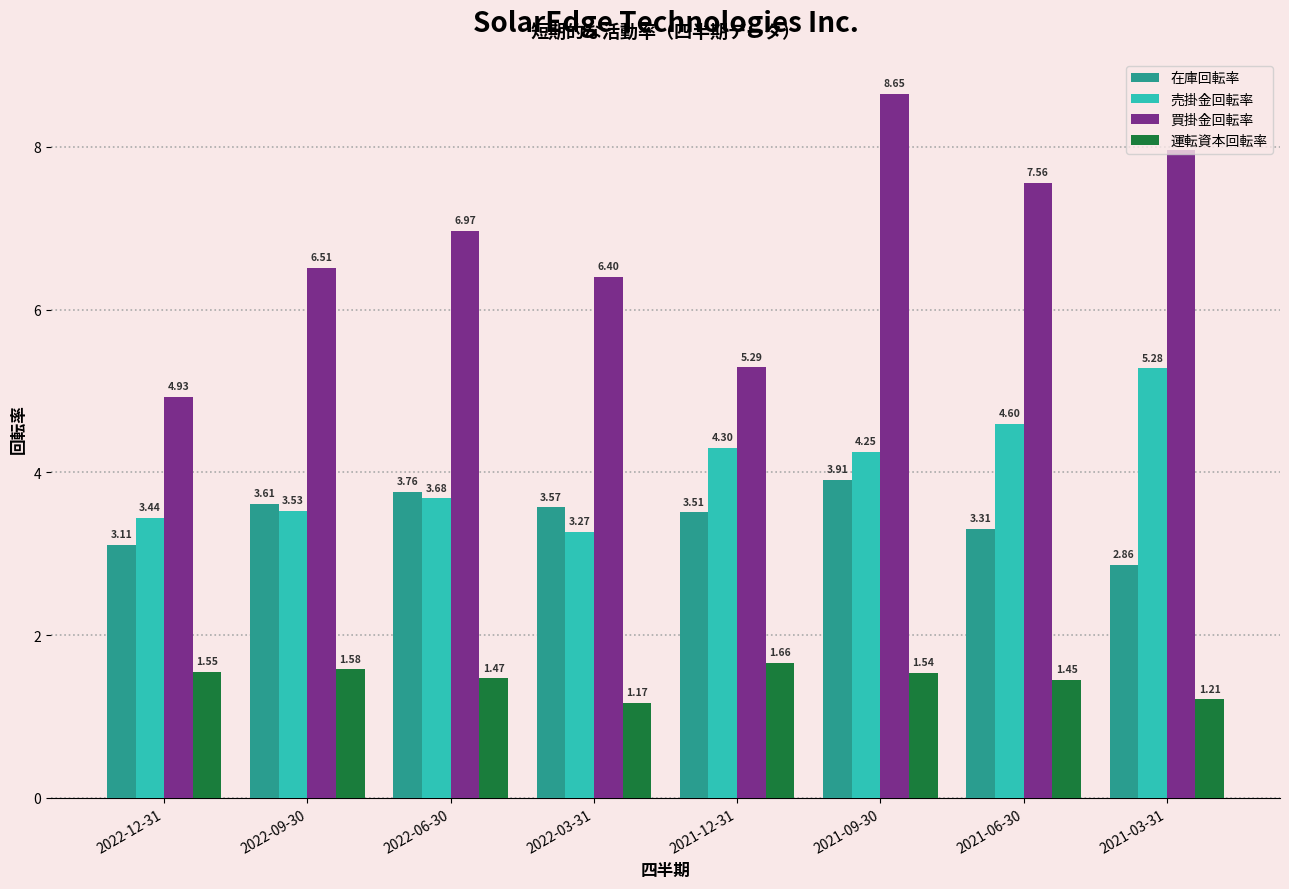

Which series changed the most between 2022-12-31 and 2022-03-31?

買掛金回転率